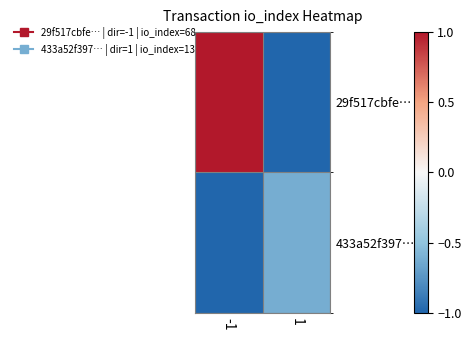

Rank the series at -1 from lowest to highest value.

433a52f397…, 29f517cbfe…